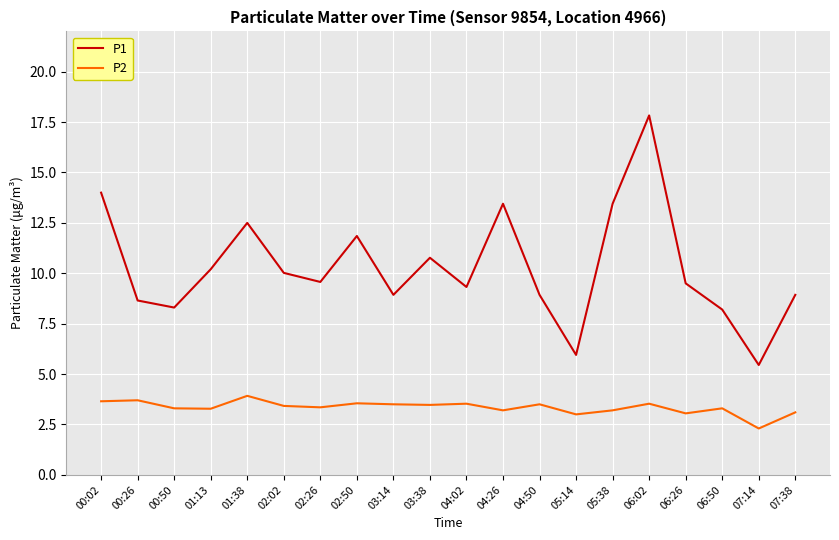

True or false: P2 and P1 intersect in this chart.

False